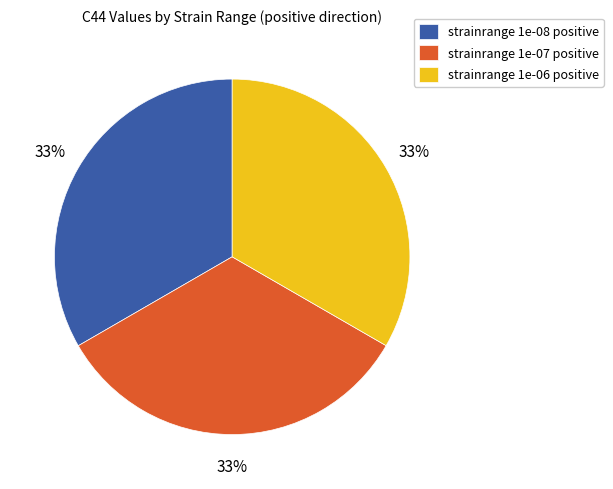

Does any single category account for the majority?

No